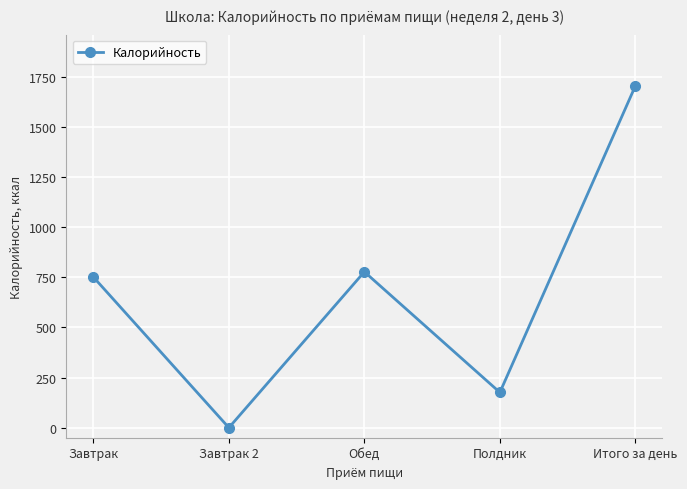

What is the change in value from Обед to Итого за день?

+927.3